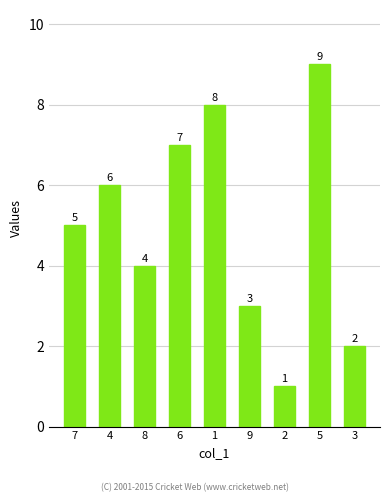

What is the minimum value shown in the chart?

1